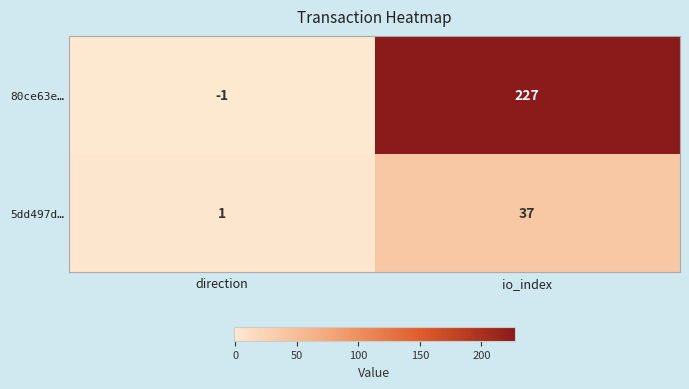

Reading left to right, list all the values displayed in this chart.

80ce63e…: -1	227
5dd497d…: 1	37